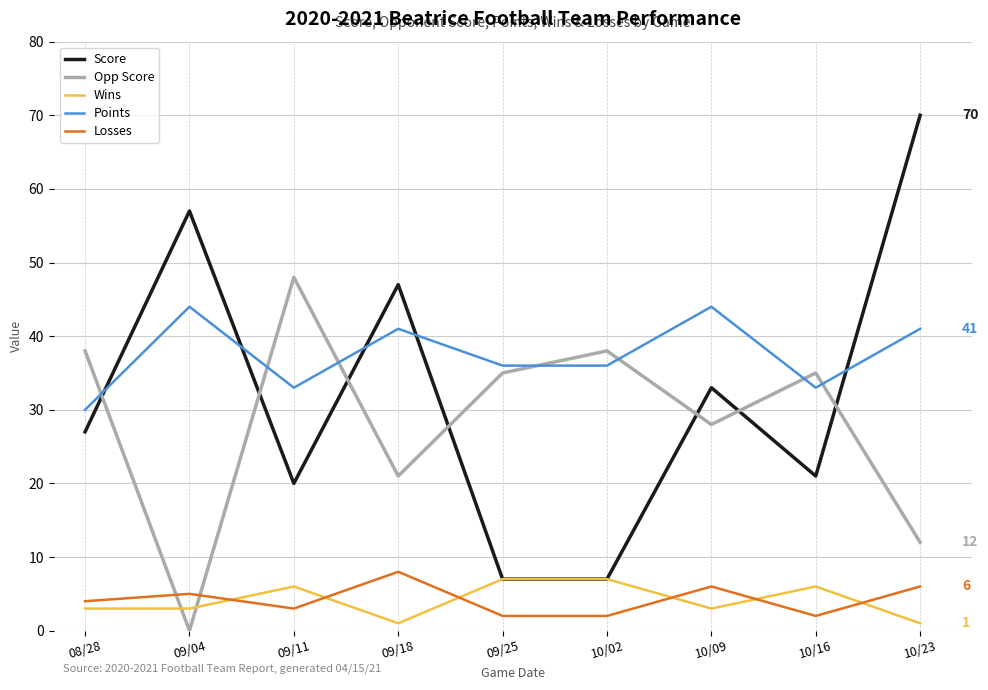

Is it true that Points equals 33 at 09/11?

True